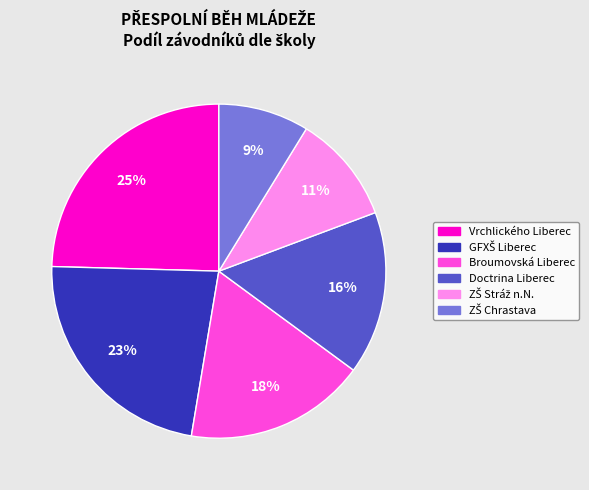

Which has a higher value, Broumovská Liberec or Doctrina Liberec?

Broumovská Liberec